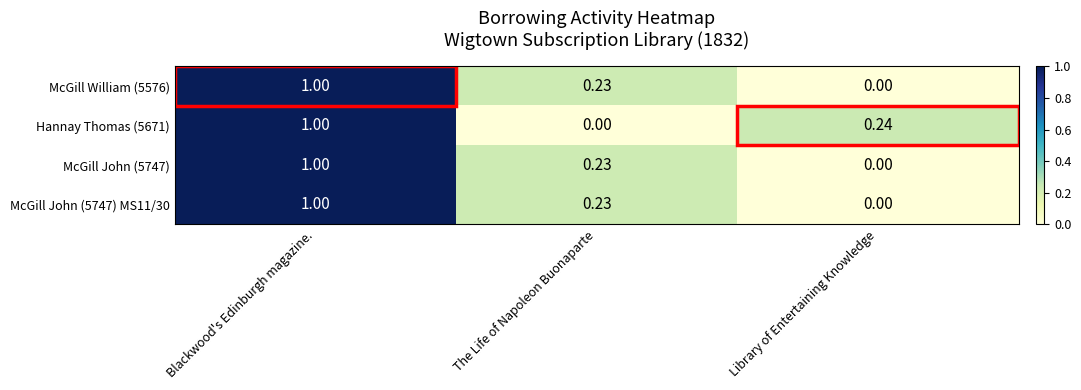

Which category has the highest value in the Hannay Thomas (5671) series?

Blackwood's Edinburgh magazine.